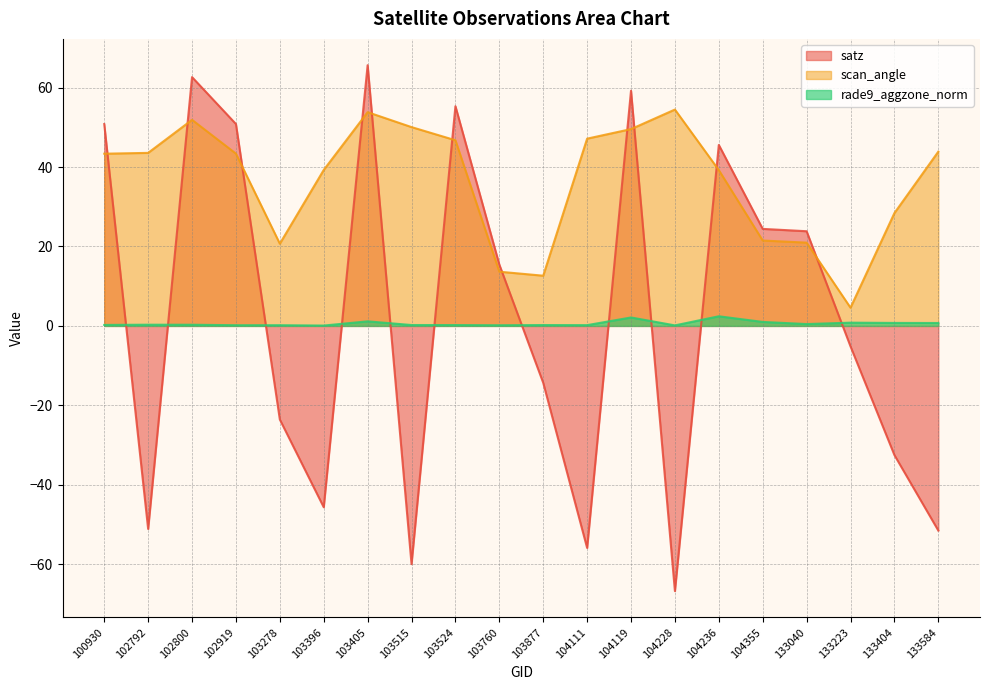

Reading left to right, extract all data points from this chart.

satz: 50.8	-51.1	62.6	50.8	-23.6	-45.7	65.7	-60.0	55.3	15.4	-14.3	-55.9	59.2	-66.8	45.6	24.4	23.8	-5.2	-32.5	-51.5
scan_angle: 43.4	43.6	51.9	43.4	20.7	39.3	53.8	50.1	46.8	13.7	12.6	47.1	49.6	54.5	39.2	21.5	21.0	4.6	28.4	43.9
rade9_aggzone_norm: 0.2	0.3	0.3	0.2	0.2	0.1	1.2	0.2	0.2	0.2	0.2	0.2	2.1	0.1	2.4	1.0	0.5	0.8	0.8	0.7